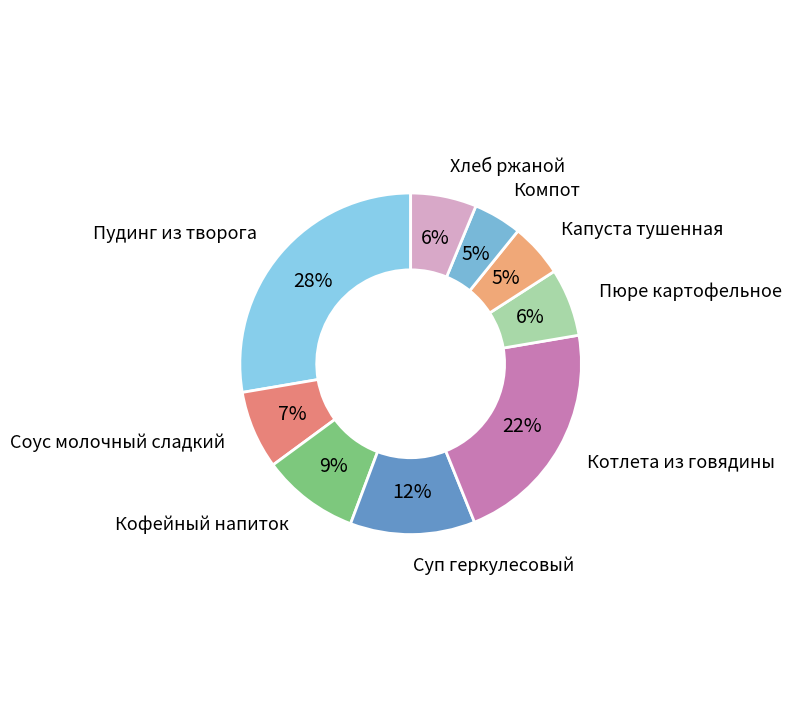

Between Хлеб ржаной and Соус молочный сладкий, which is larger?

Соус молочный сладкий